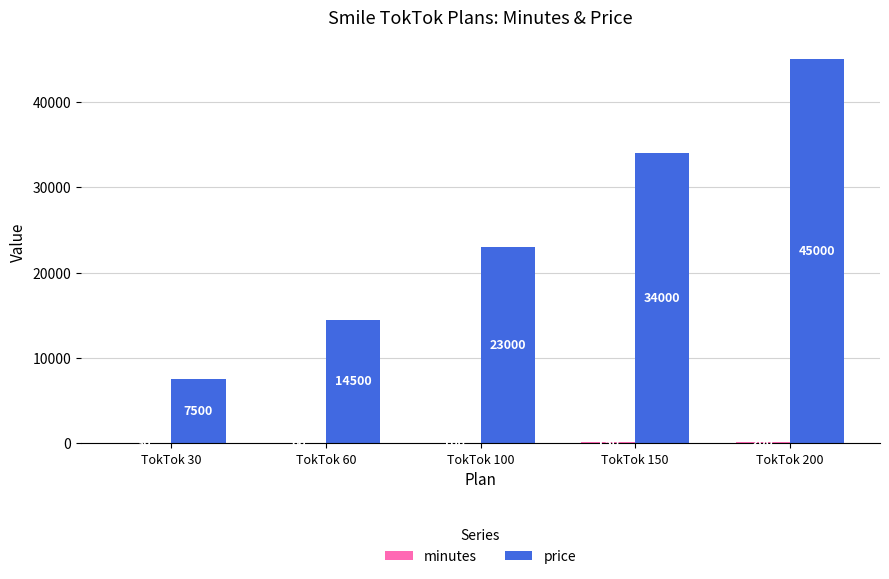

Is it true that price equals 23000 at TokTok 100?

True